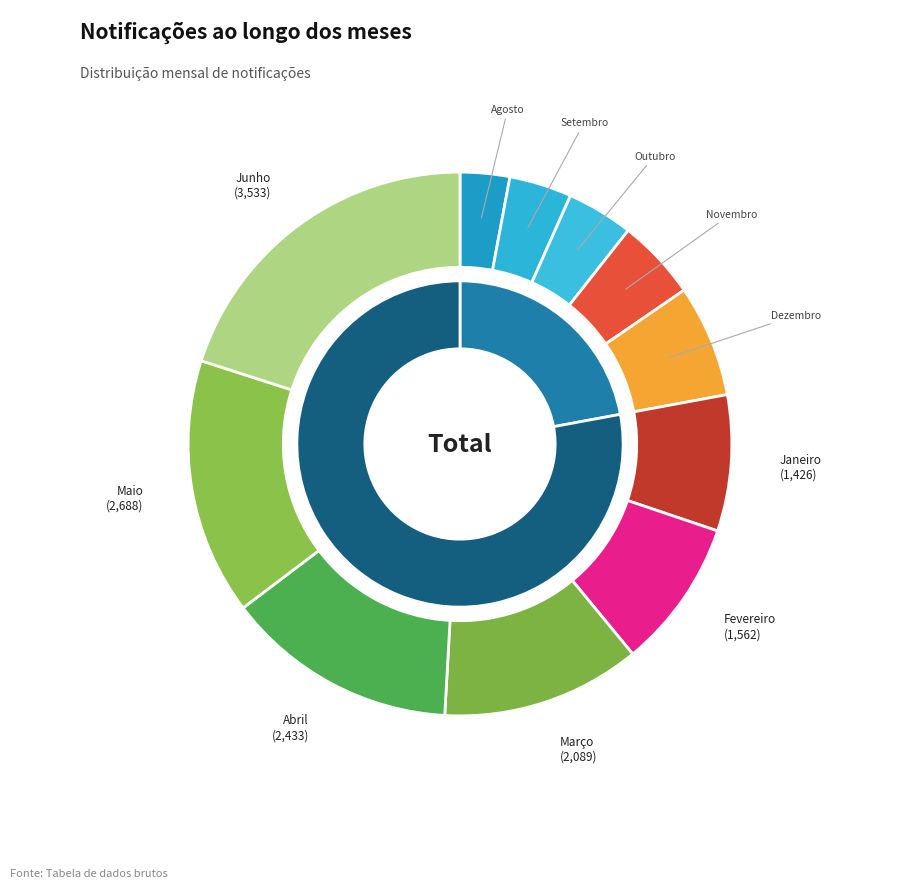

Do Janeiro and Agosto together represent more than half of the pie?

No